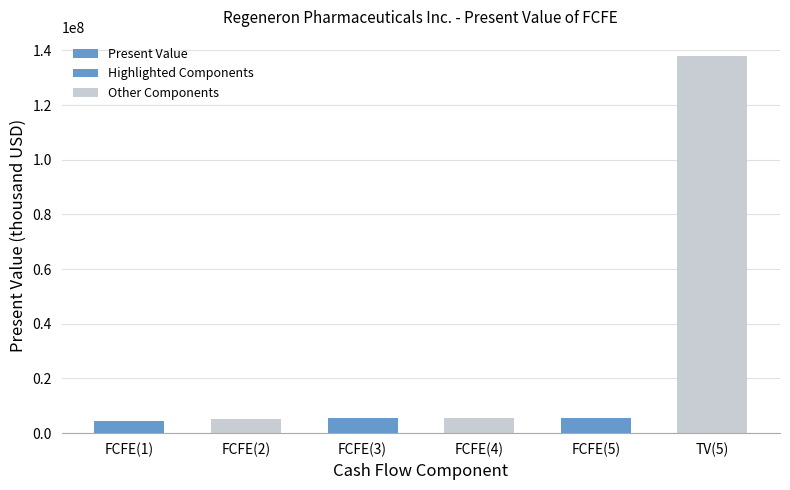

What are all the series names shown in the legend?

Present Value, Highlighted Components, Other Components